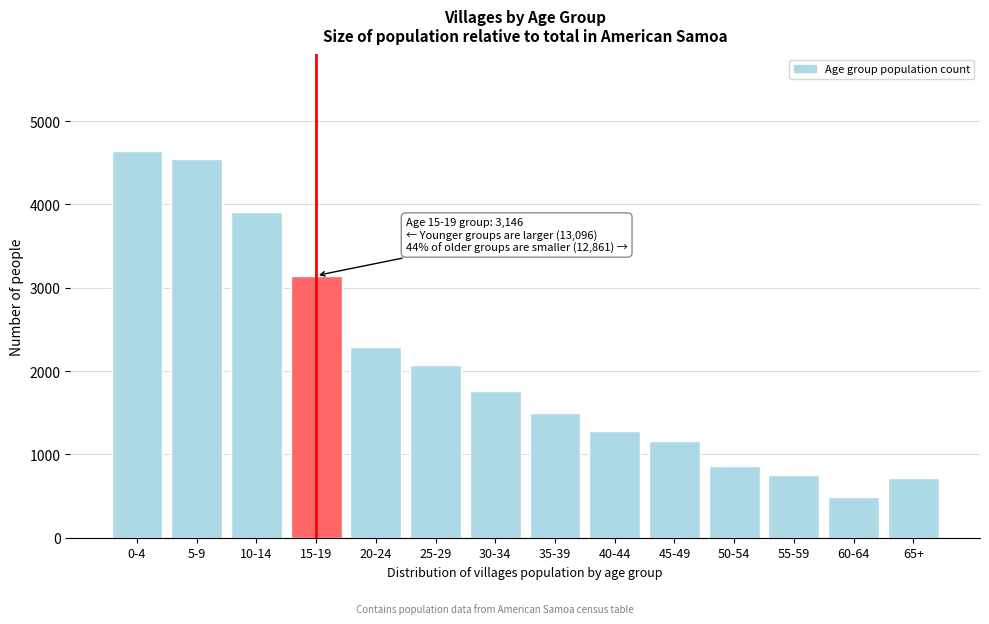

Reading right to left, transcribe all the data shown in this chart.

65+=718	60-64=483	55-59=754	50-54=857	45-49=1160	40-44=1281	35-39=1492	30-34=1758	25-29=2071	20-24=2287	15-19=3146	10-14=3911	5-9=4545	0-4=4640